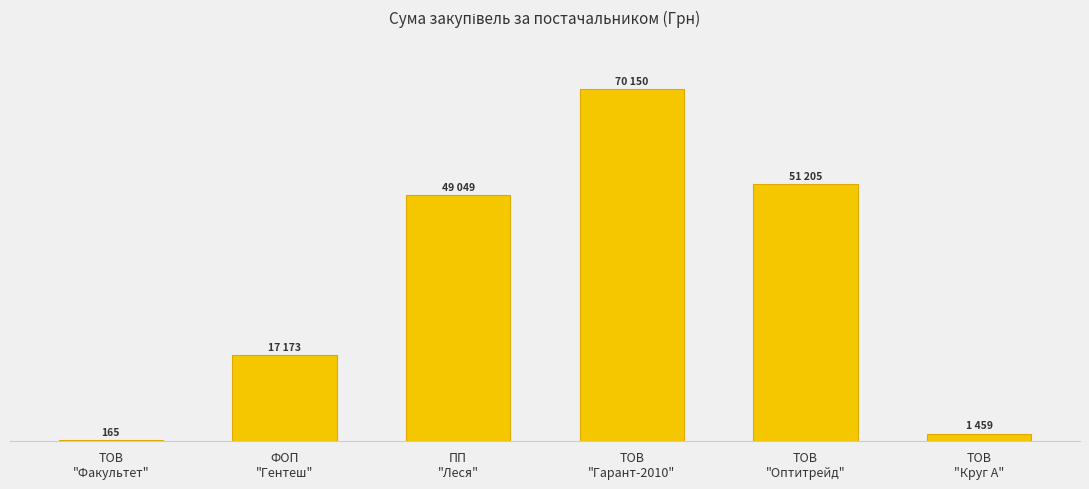

At which label is the value closest to 35157?

ПП
"Леся"